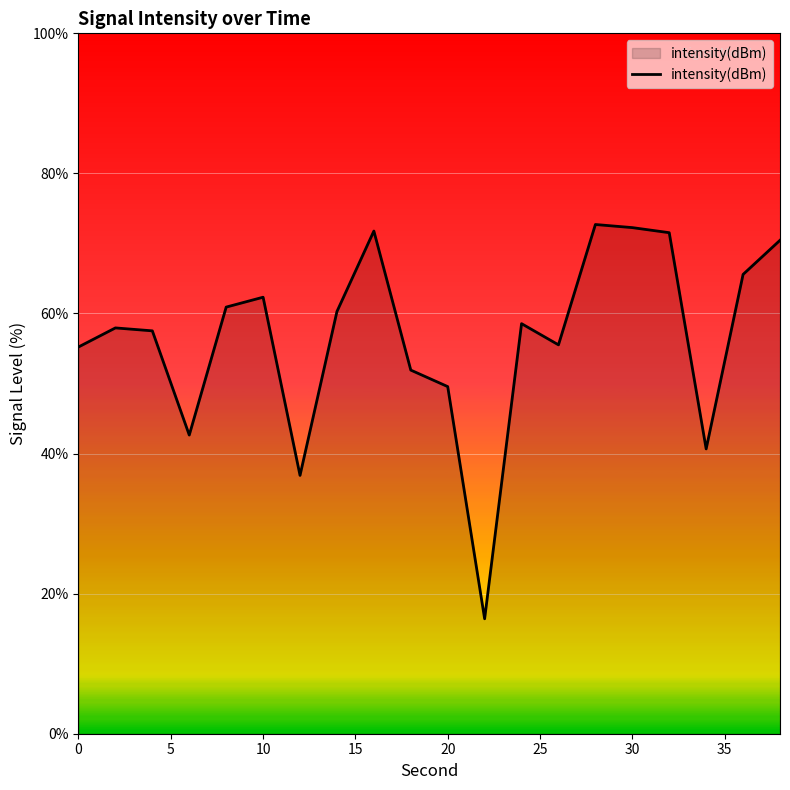

What is the difference between the maximum and minimum values?

56.3